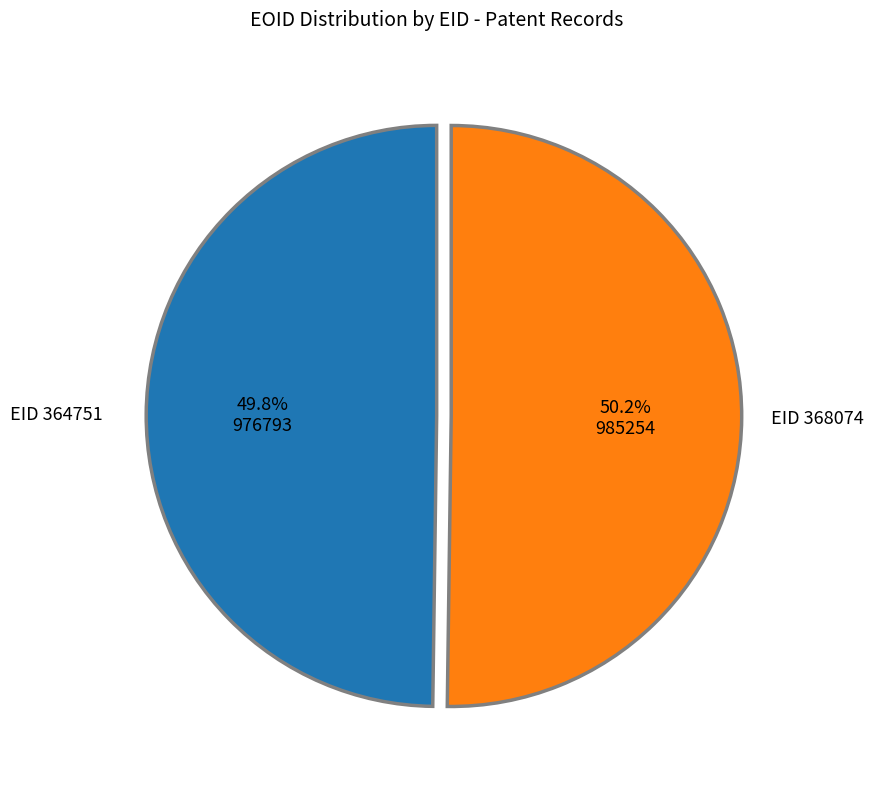

Is there a majority slice in this chart?

Yes